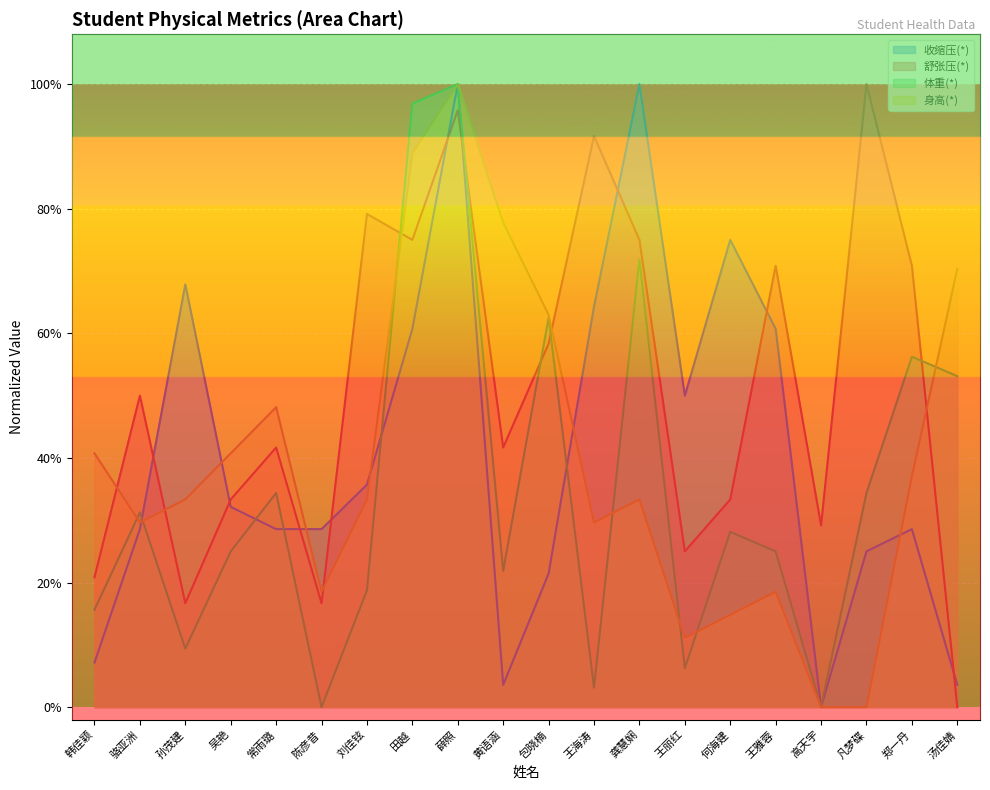

How many intersections are there between 体重(*) and 身高(*)?

8